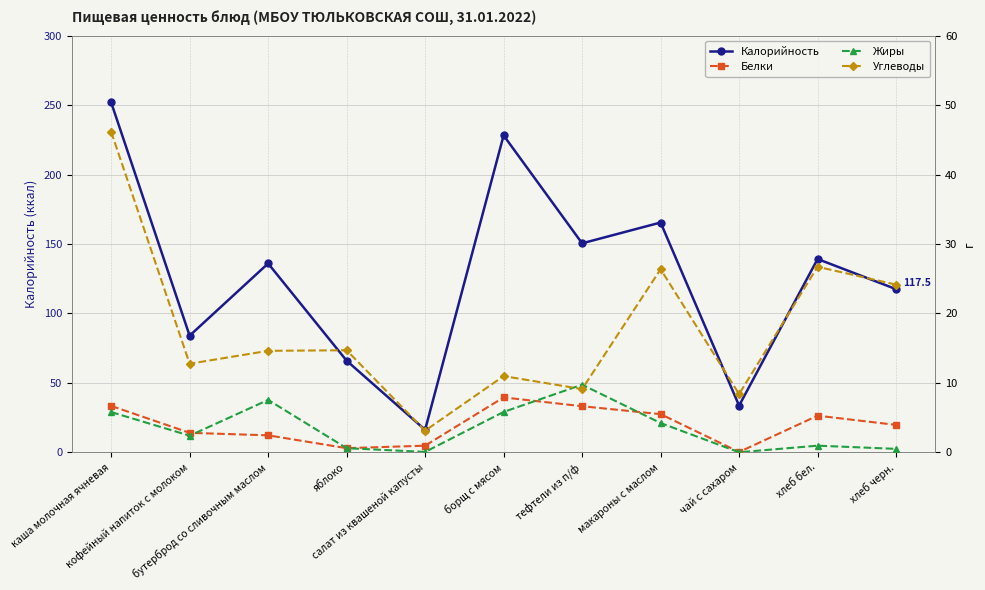

Reading left to right, list all the values displayed in this chart.

Калорийность: каша молочная ячневая=252.0	кофейный напиток с молоком=84.0	бутерброд со сливочным маслом=136.0	яблоко=66.0	салат из квашеной капусты=16.2	борщ с мясом=228.2	тефтели из п/ф=150.5	макароны с маслом=165.5	чай с сахаром=33.6	хлеб бел.=139.2	хлеб черн.=117.5
Белки: каша молочная ячневая=6.7	кофейный напиток с молоком=2.8	бутерброд со сливочным маслом=2.5	яблоко=0.6	салат из квашеной капусты=1.0	борщ с мясом=7.9	тефтели из п/ф=6.6	макароны с маслом=5.5	чай с сахаром=0.1	хлеб бел.=5.3	хлеб черн.=4.0
Жиры: каша молочная ячневая=5.8	кофейный напиток с молоком=2.4	бутерброд со сливочным маслом=7.5	яблоко=0.6	салат из квашеной капусты=0.1	борщ с мясом=5.8	тефтели из п/ф=9.7	макароны с маслом=4.2	чай с сахаром=0.0	хлеб бел.=1.0	хлеб черн.=0.5
Углеводы: каша молочная ячневая=46.2	кофейный напиток с молоком=12.8	бутерброд со сливочным маслом=14.6	яблоко=14.7	салат из квашеной капусты=3.1	борщ с мясом=11.0	тефтели из п/ф=9.1	макароны с маслом=26.4	чай с сахаром=8.4	хлеб бел.=26.7	хлеб черн.=24.1